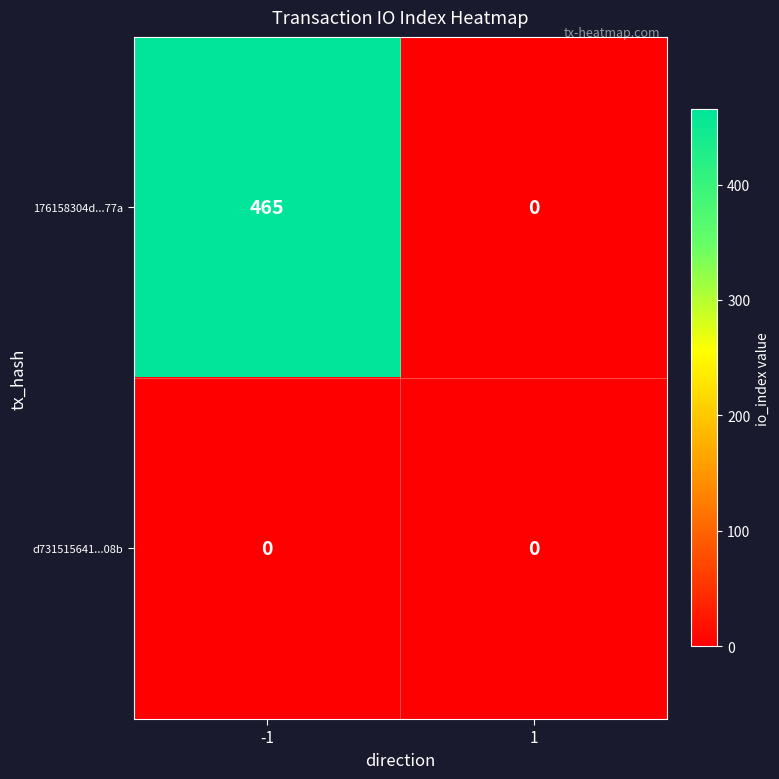

Reading left to right, what are all the values shown in this chart?

176158304d...77a: 465	0
d731515641...08b: 0	0